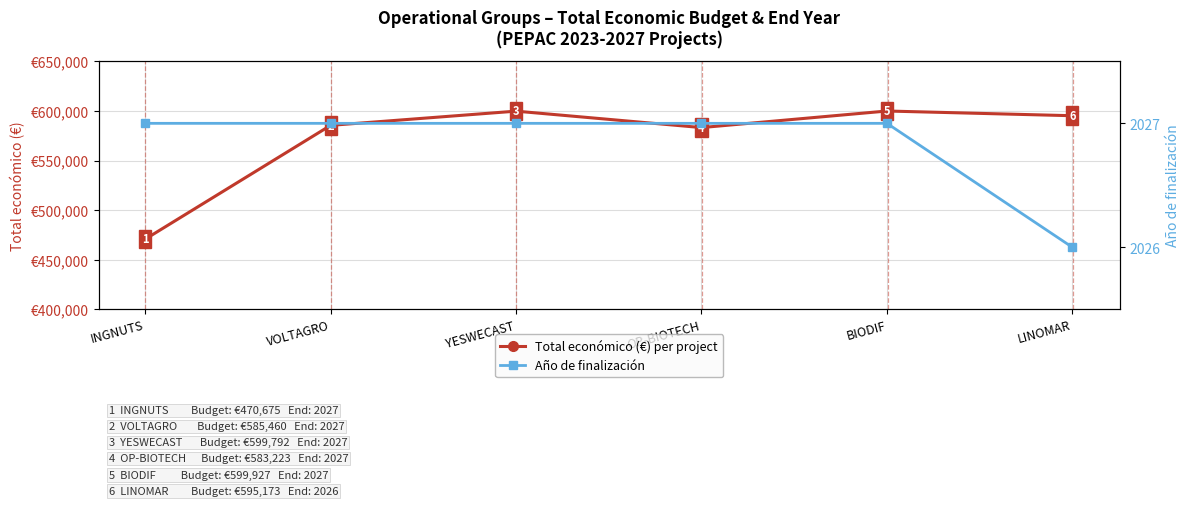

What is the value of the Año de finalización point at the 2nd from the left?

2027